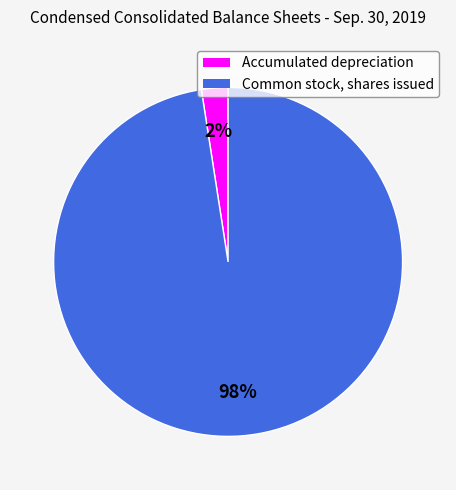

What is the smallest slice in the pie chart?

Accumulated depreciation